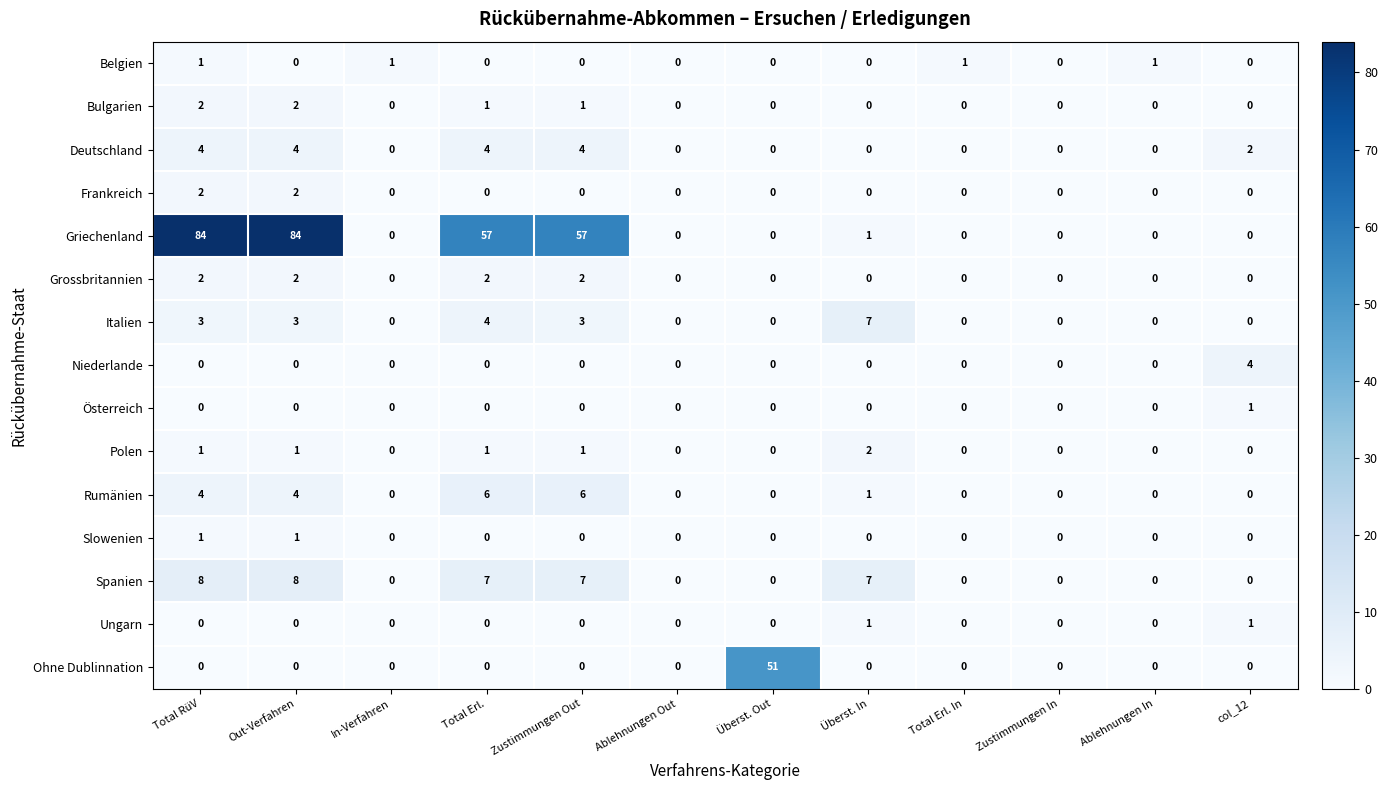

What is the maximum value for Spanien?

8